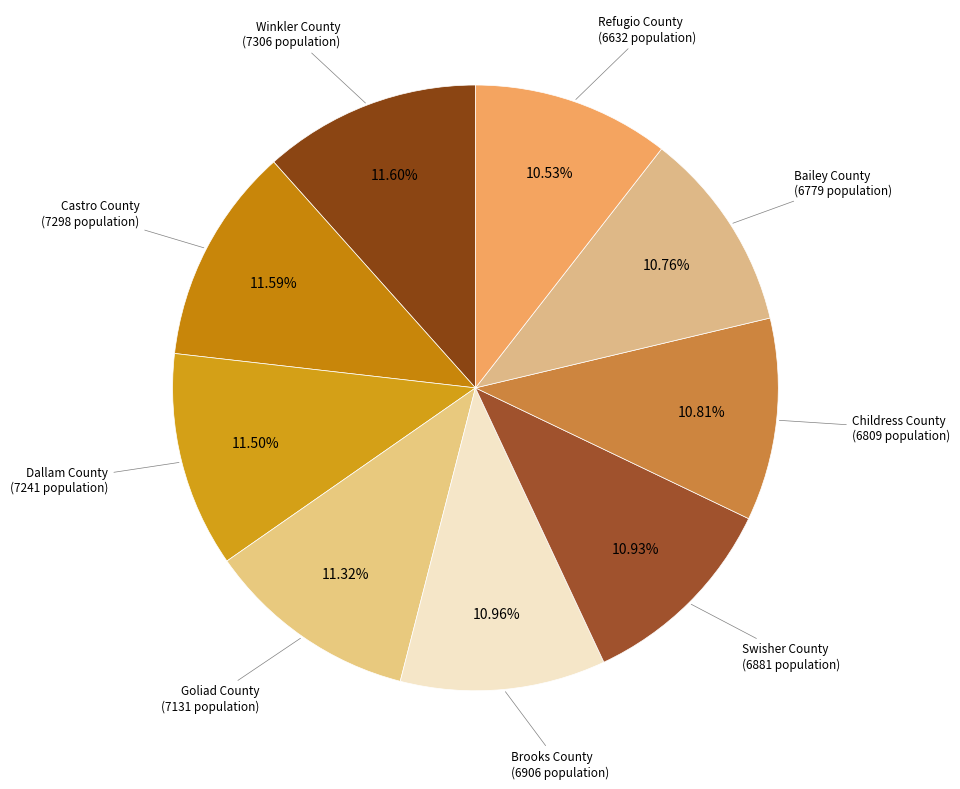

Count the number of slices in the pie.

9